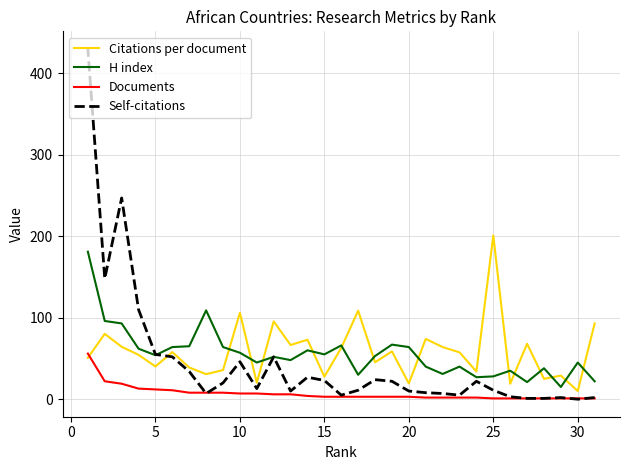

What is the spread (max minus min) of values at 25?

200.0